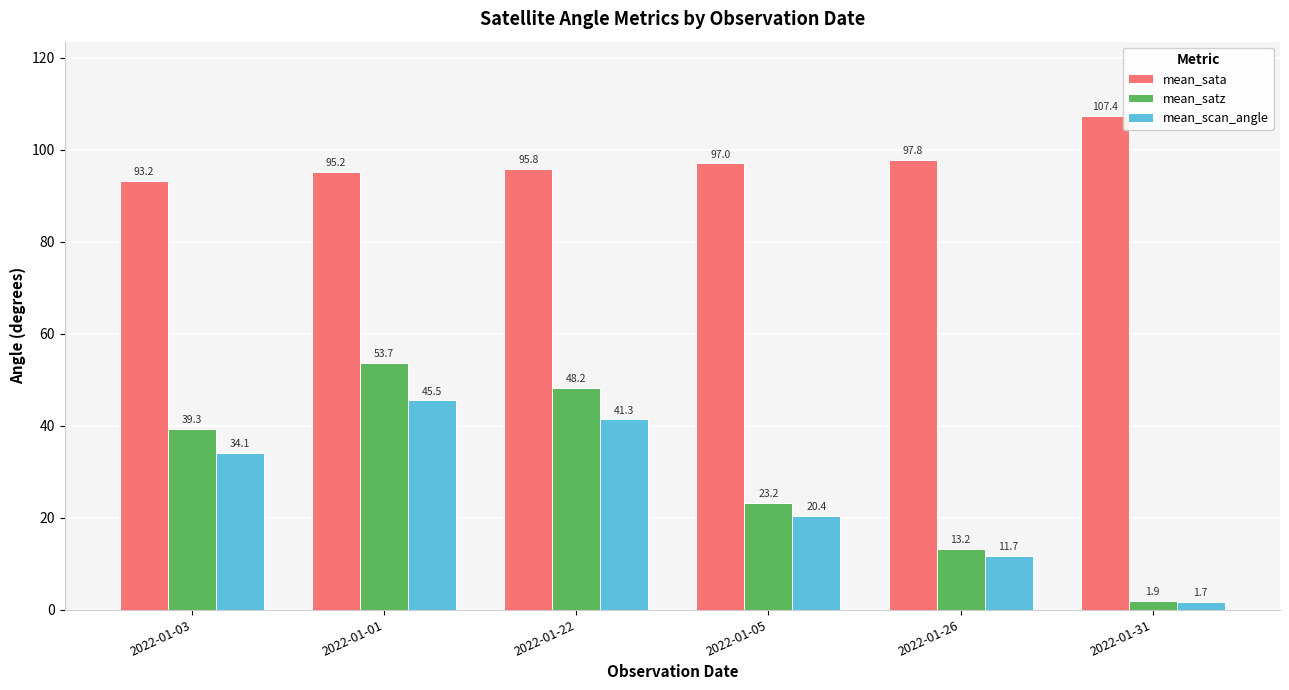

What is the label of the 2nd bar from the right?

2022-01-26